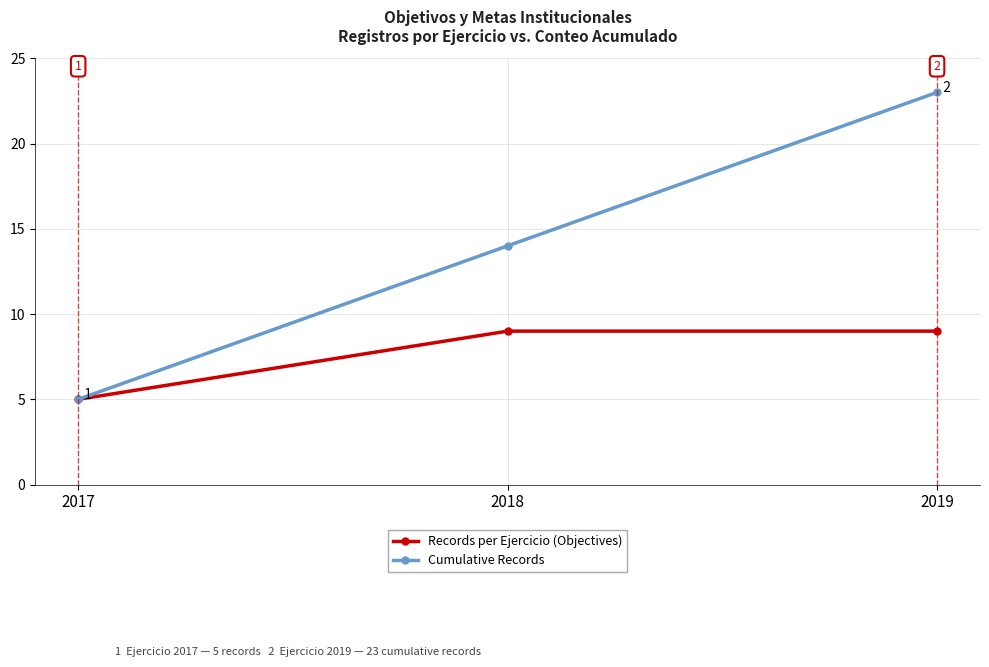

What are all the series names shown in the legend?

Records per Ejercicio (Objectives), Cumulative Records